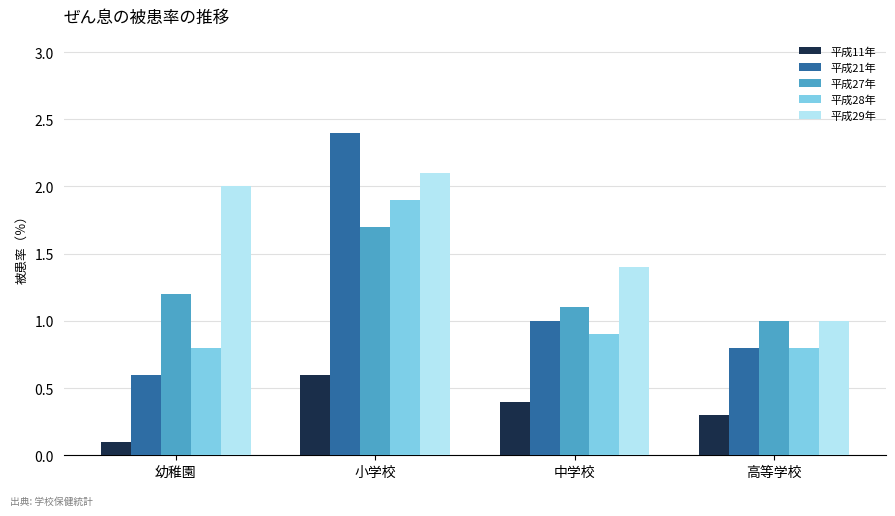

What is the label of the 3rd bar from the left?

中学校